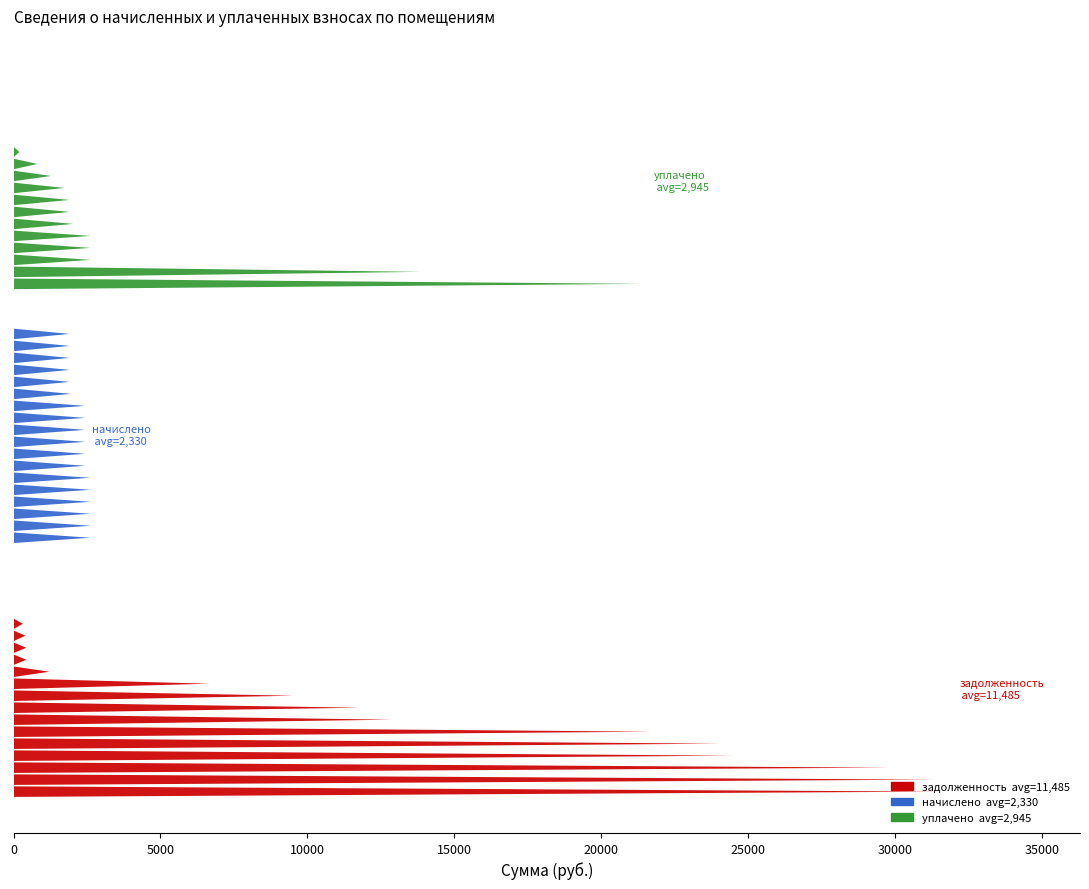

Reading left to right, transcribe all the data shown in this chart.

задолженность: 1=31384.1	2=318.8	3=12867.9	4=31564.5	5=0.0	6=1222.7	7=437.4	8=0.0	9=29852.8	10=437.1	11=24077.7	12=407.3	13=21725.0	14=24477.1	15=6667.9	16=0.1	17=9520.0	18=11775.5
начислено: 1=2609.1	2=1914.9	3=2445.3	4=2624.7	5=1914.9	6=2445.3	7=2624.7	8=1914.9	9=2445.3	10=2624.7	11=1914.9	12=2445.3	13=2624.7	14=1957.8	15=2445.3	16=2624.7	17=1914.9	18=2445.3
уплачено: 1=1739.8	2=1914.1	3=0.0	4=21382.9	5=1284.0	6=815.1	7=2624.7	8=1909.6	9=200.0	10=2625.0	11=0.0	12=2038.0	13=0.0	14=0.0	15=0.0	16=2624.8	17=13857.7	18=0.0